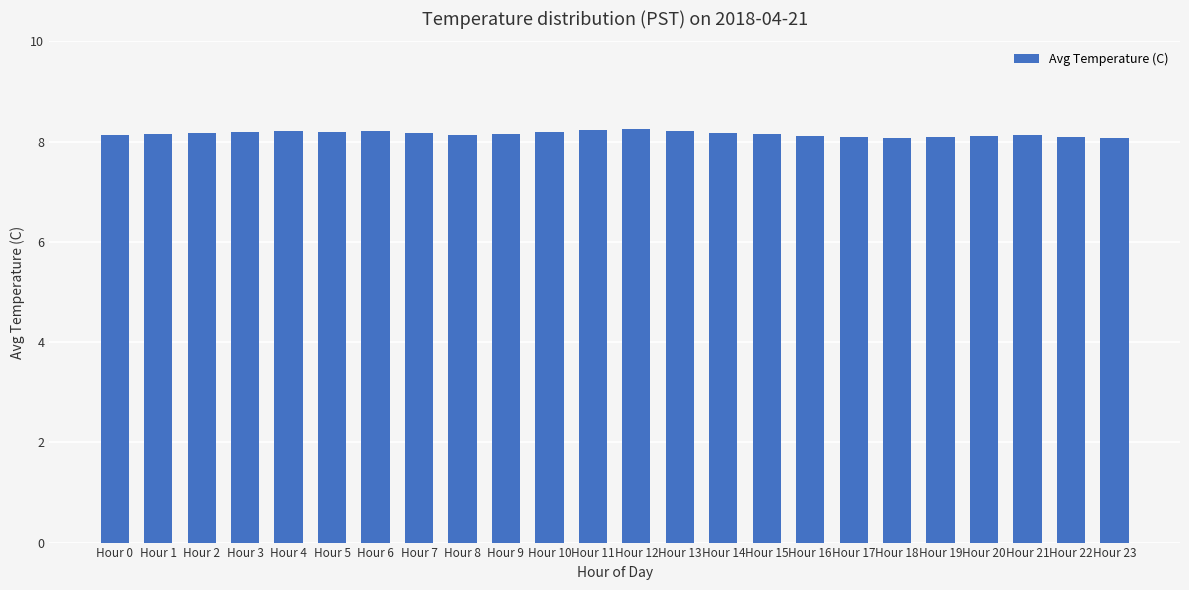

What is the value of the 12th bar from the left?

8.2